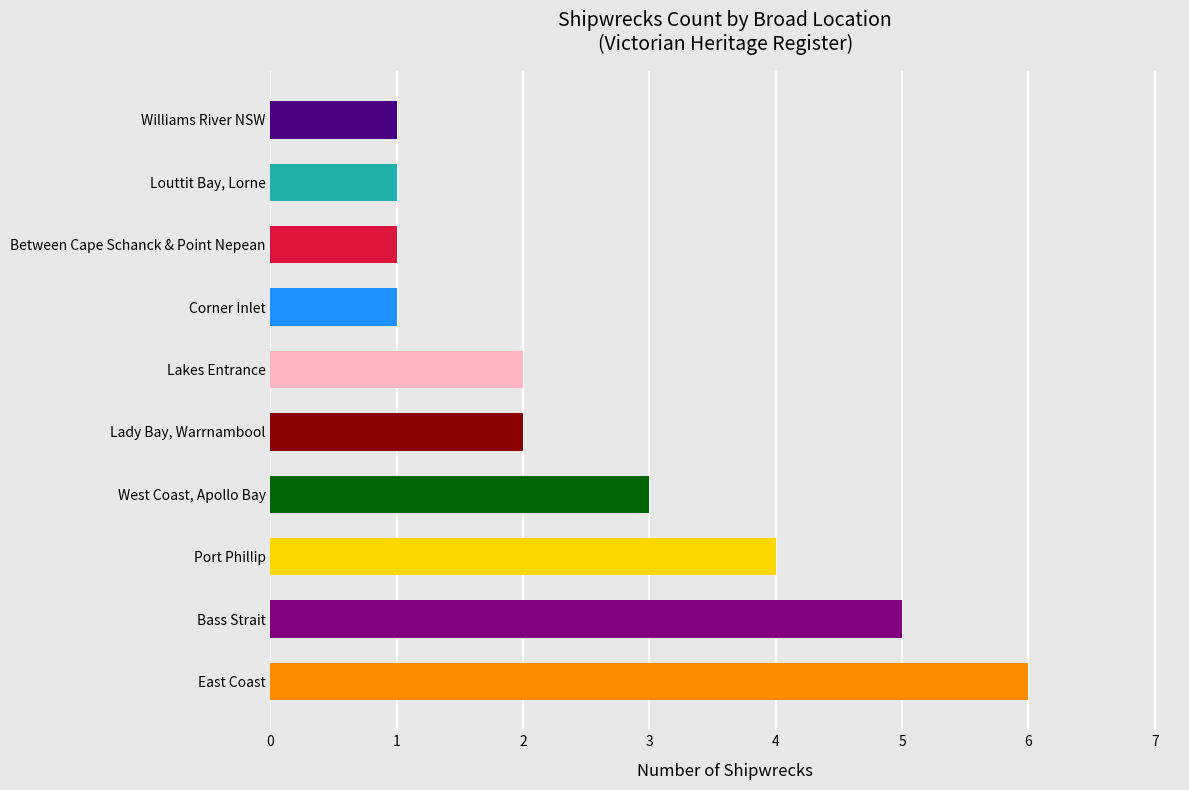

The chart shows a value of 1 at Louttit Bay, Lorne. True or false?

True